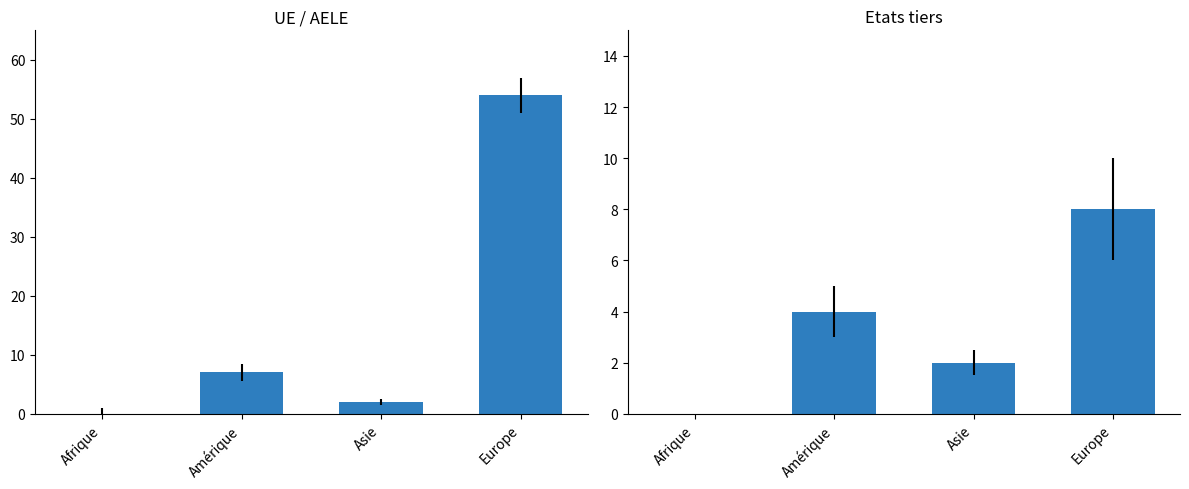

What is the difference between the Regroupement familial values at Afrique and Asie?

2